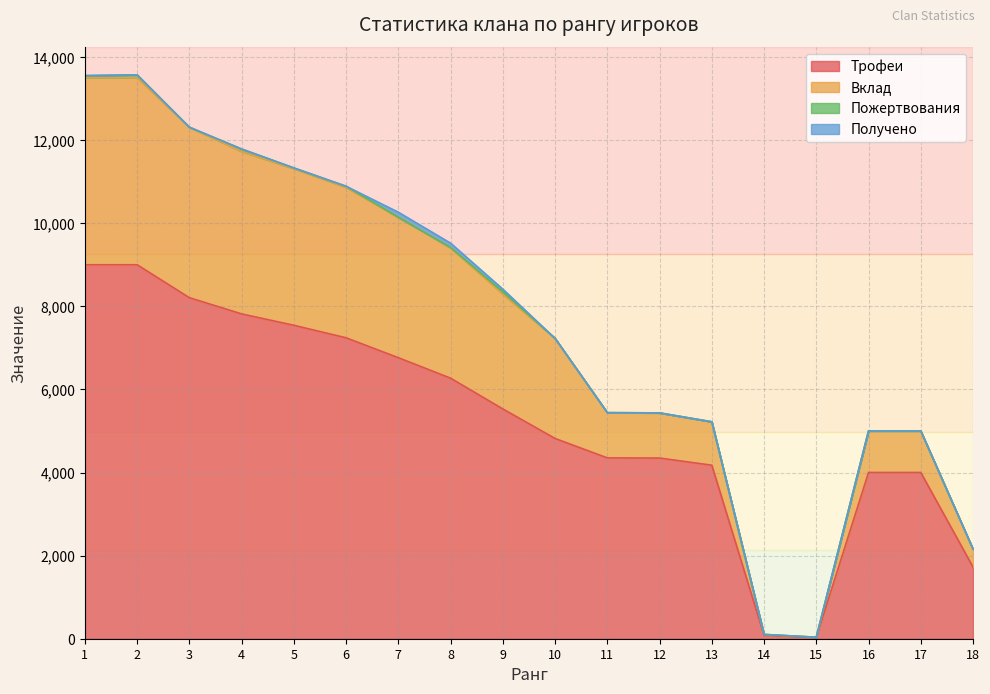

What is the highest value of the Трофеи series?

9000